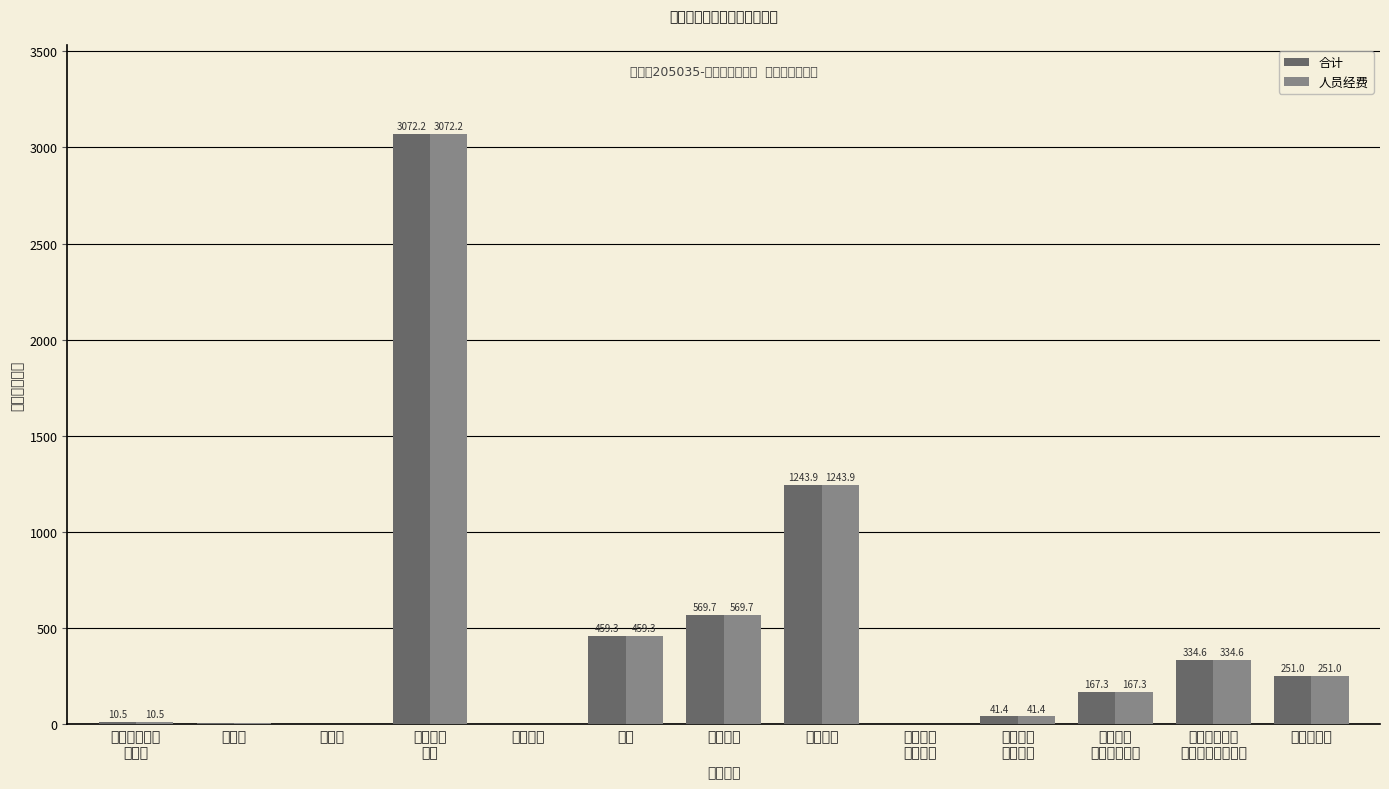

What is the greatest value displayed?

3072.2